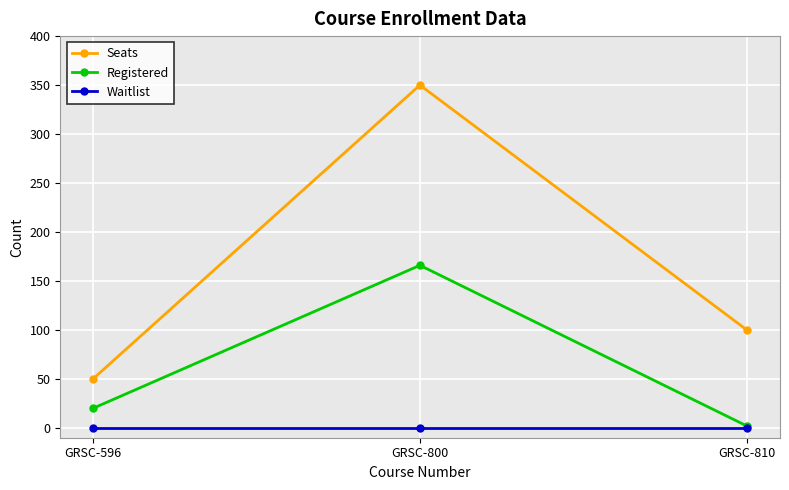

Which series has the largest total across all categories?

Seats